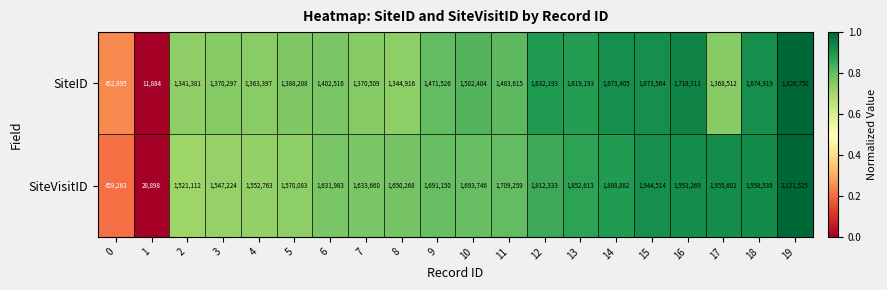

Read the SiteVisitID value at 9.

1691150